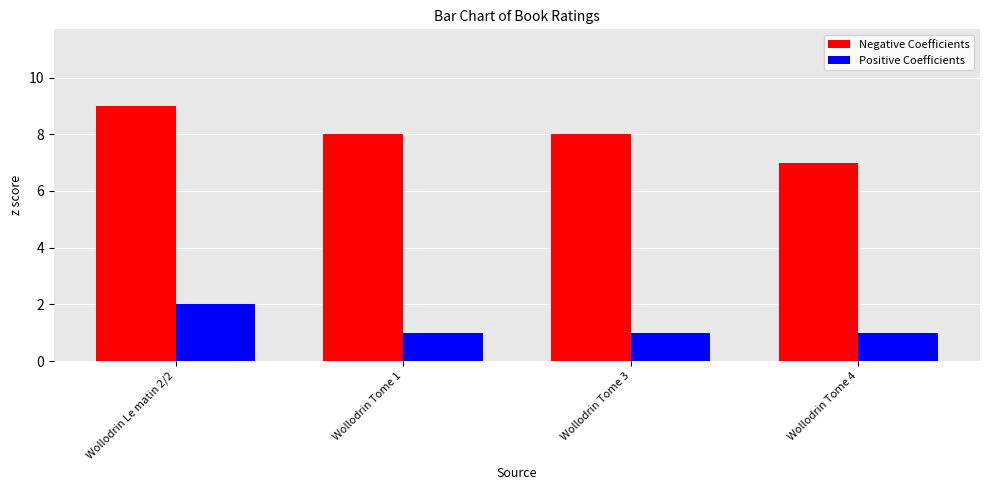

True or false: Positive Coefficients has a value of 1 at Wollodrin Tome 4.

True